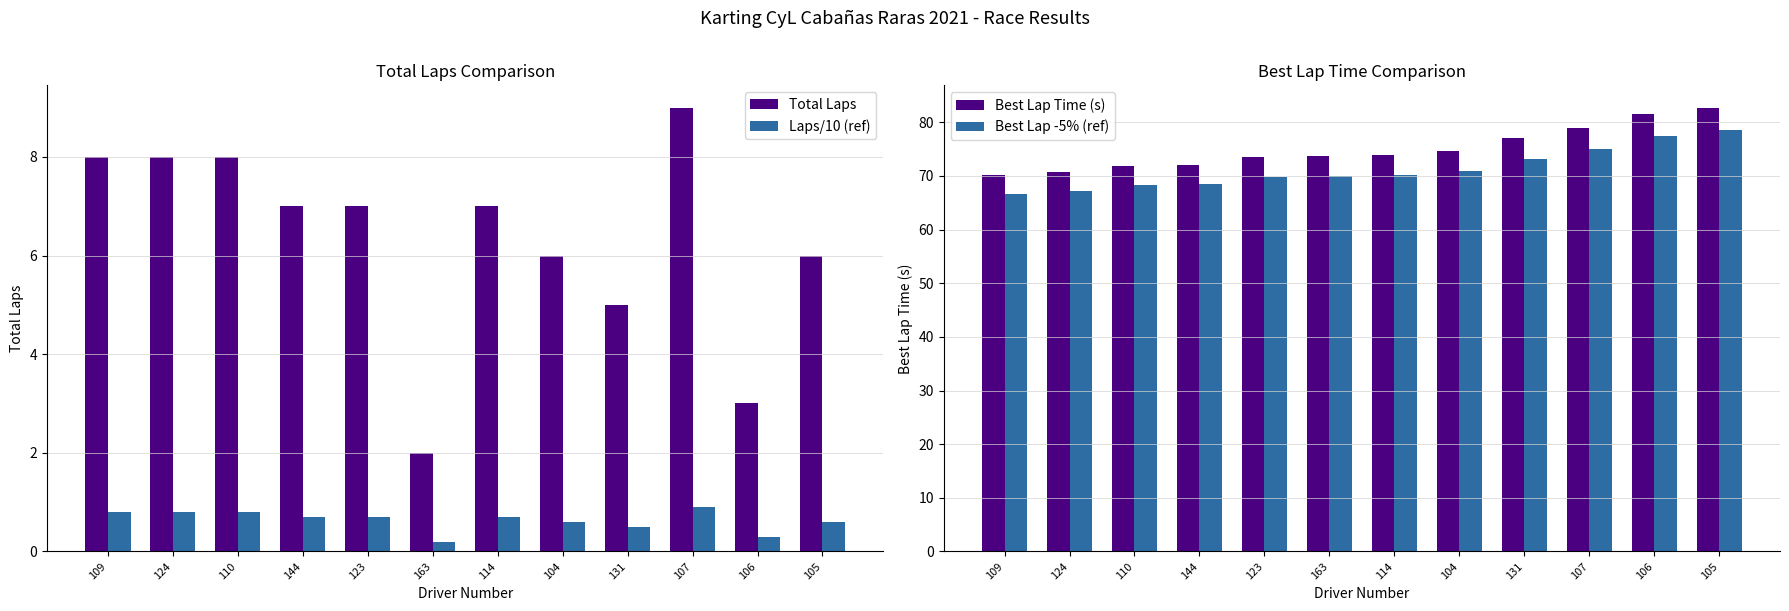

The Laps/10 (ref) series shows 0.4 at 109. True or false?

False